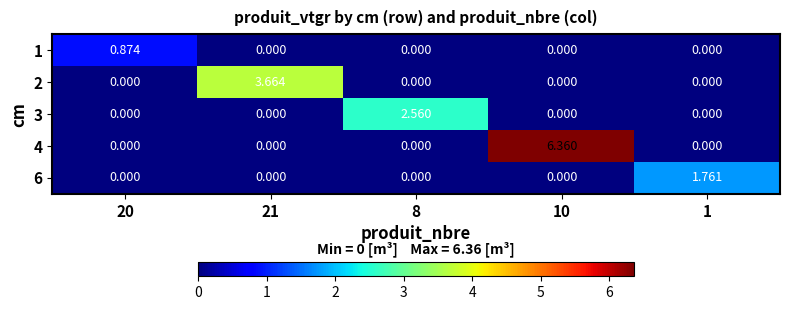

Between 20 and 21, which series saw the biggest shift?

2